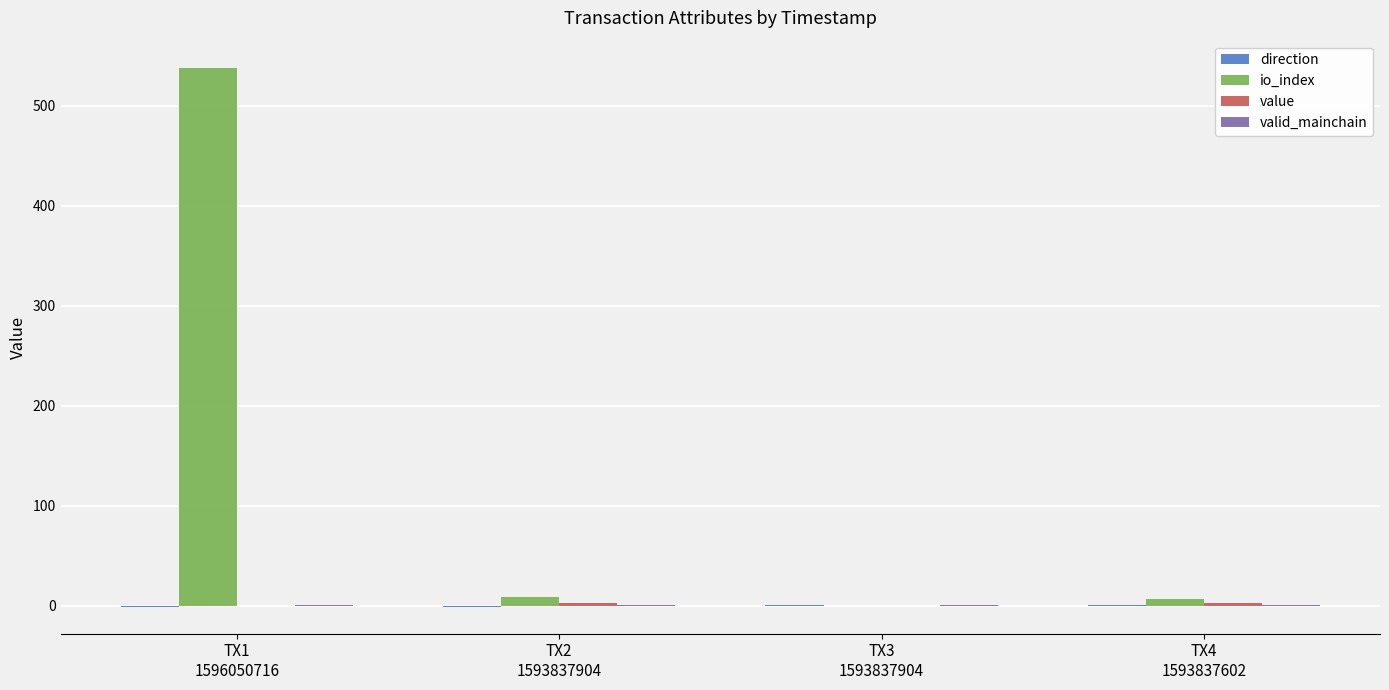

Which series has the largest total across all categories?

io_index